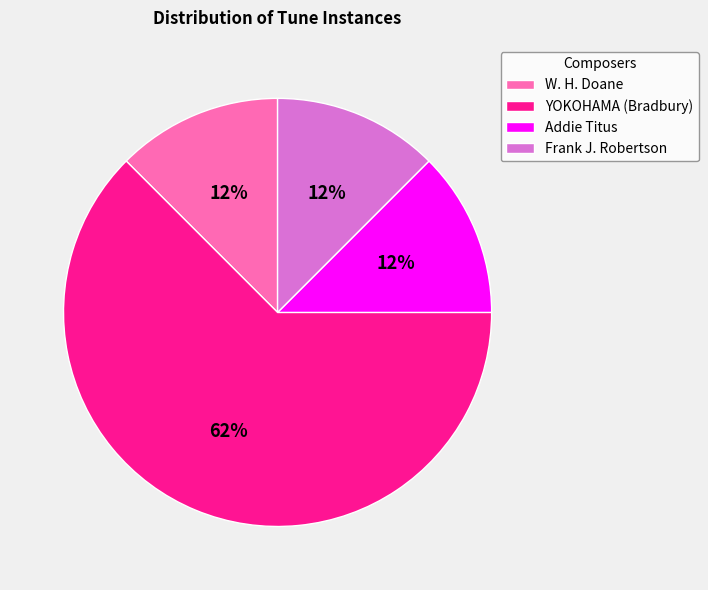

Is the sum of Frank J. Robertson and YOKOHAMA (Bradbury) greater than half?

Yes